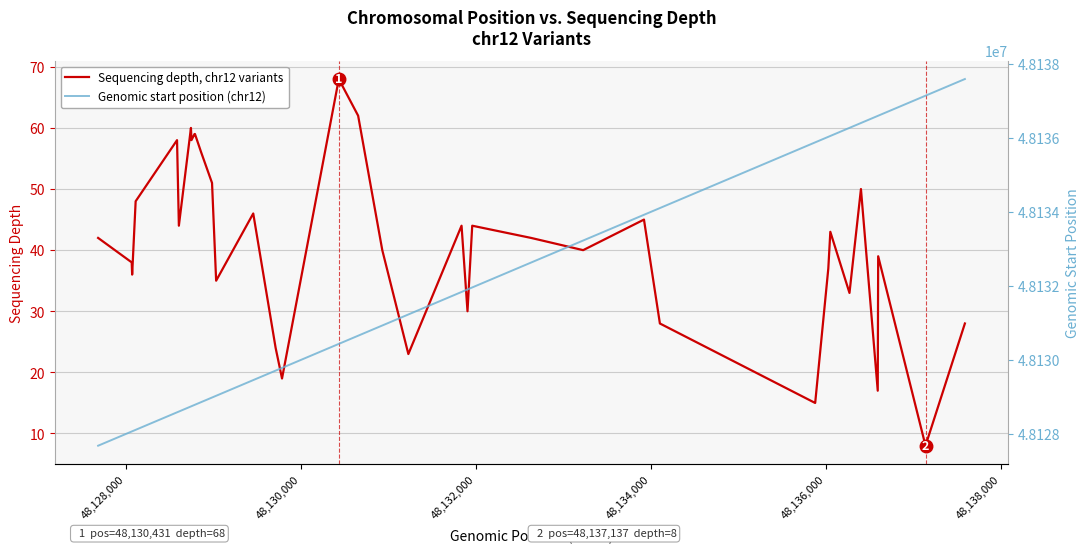

Rank the series by their average value, from lowest to highest.

Sequencing depth, chr12 variants, Genomic start position (chr12)